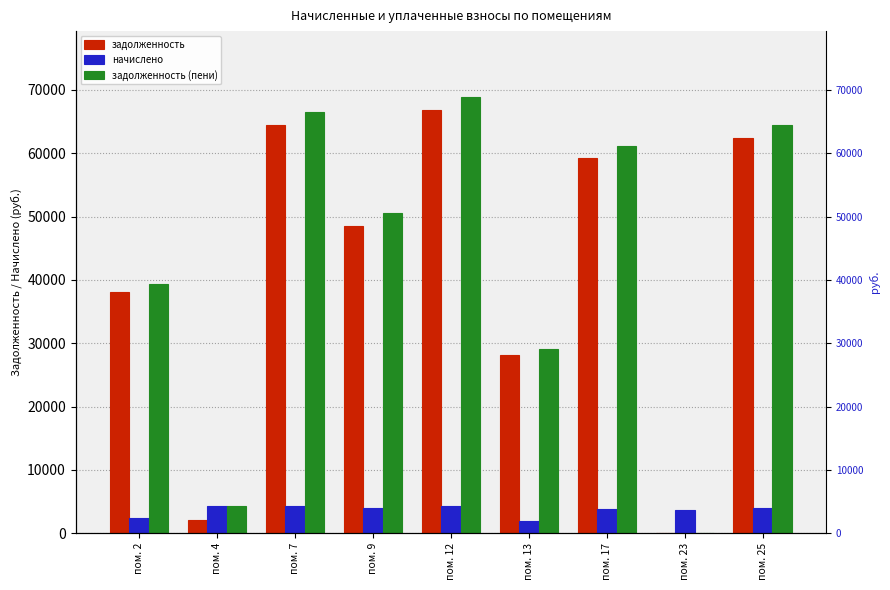

Between пом. 12 and пом. 17, which series saw the biggest shift?

задолженность (пени)